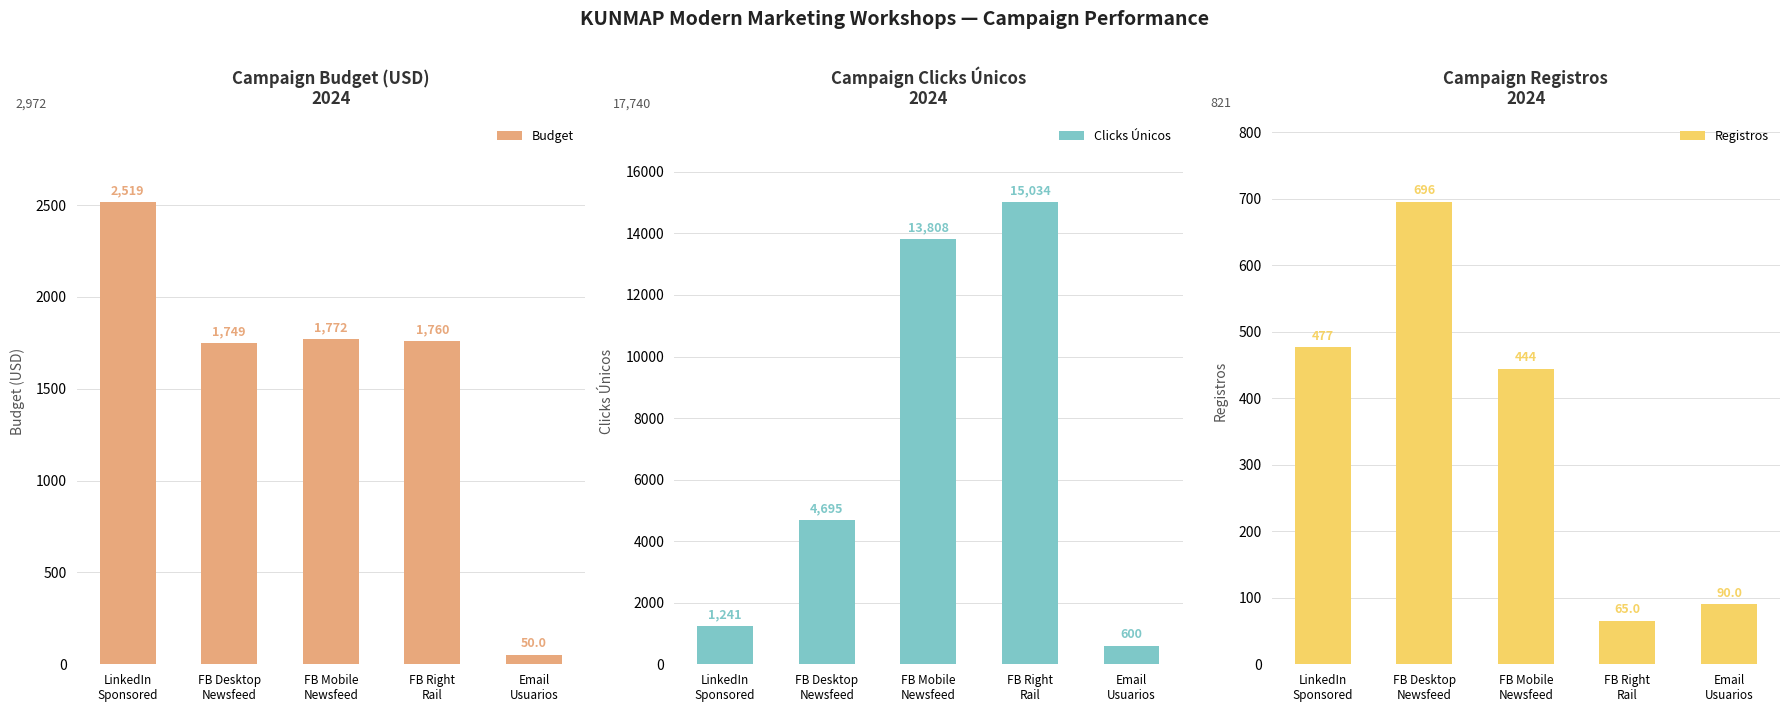

Rank the series by their maximum value, from lowest to highest.

Registros, Budget, Clicks Únicos